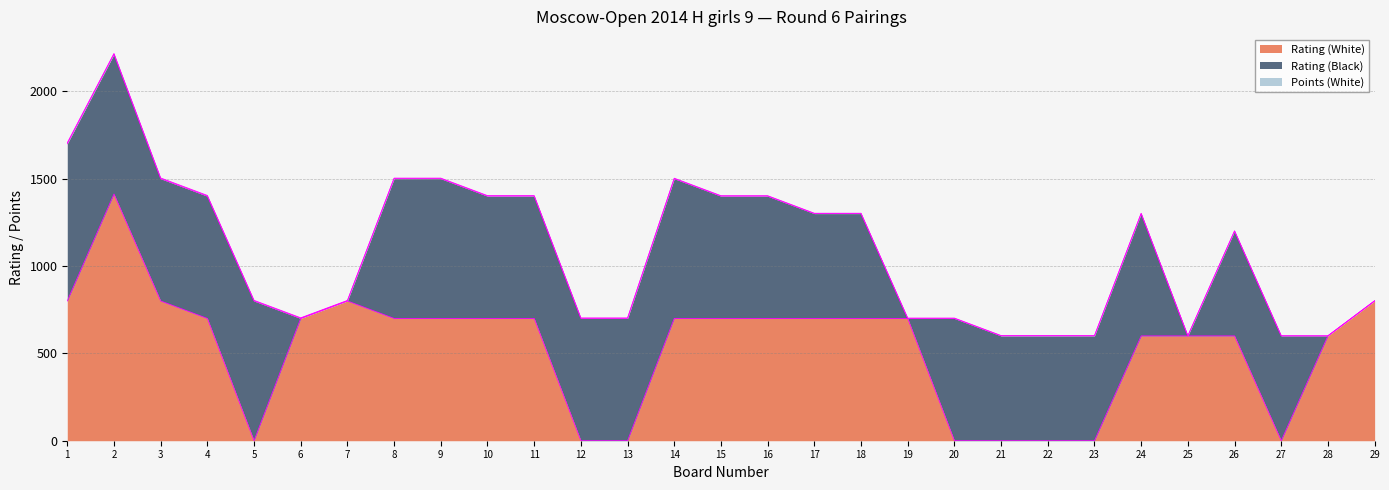

What are all the series names shown in the legend?

Rating (White), Rating (Black), Points (White)